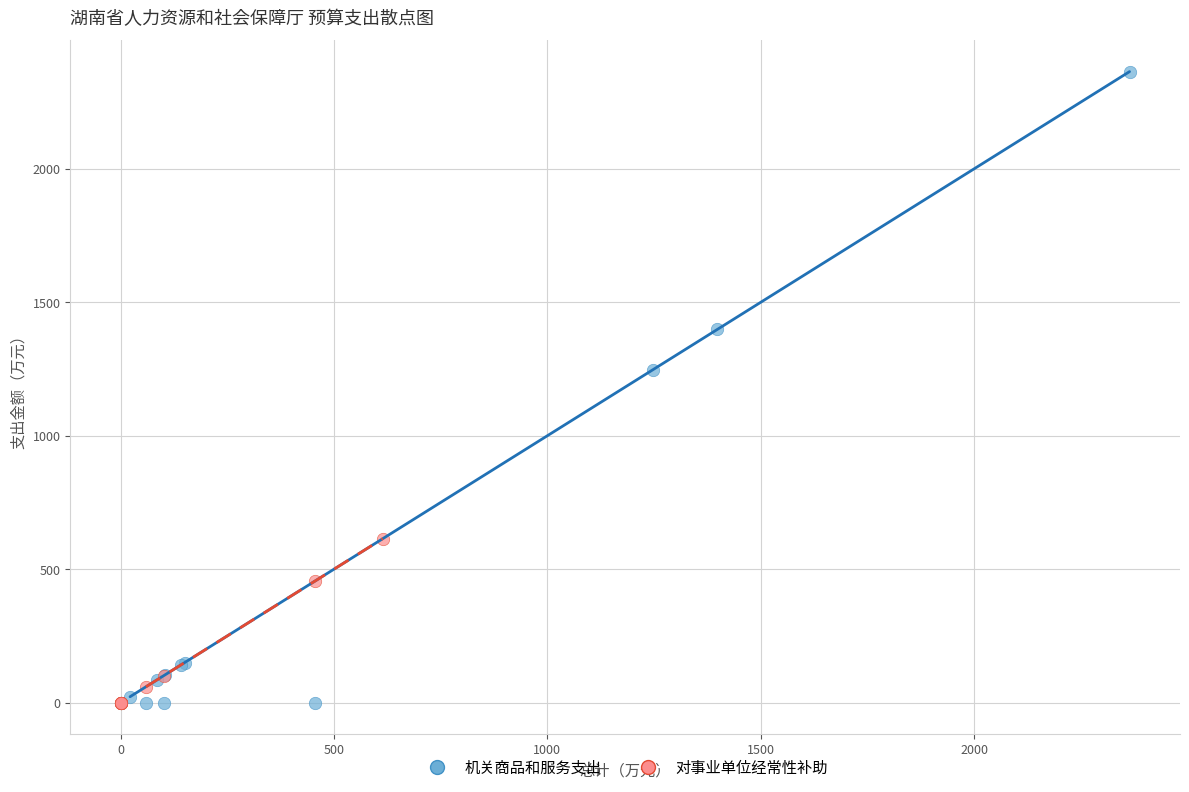

Which series has the largest Y range (max minus min)?

机关商品和服务支出